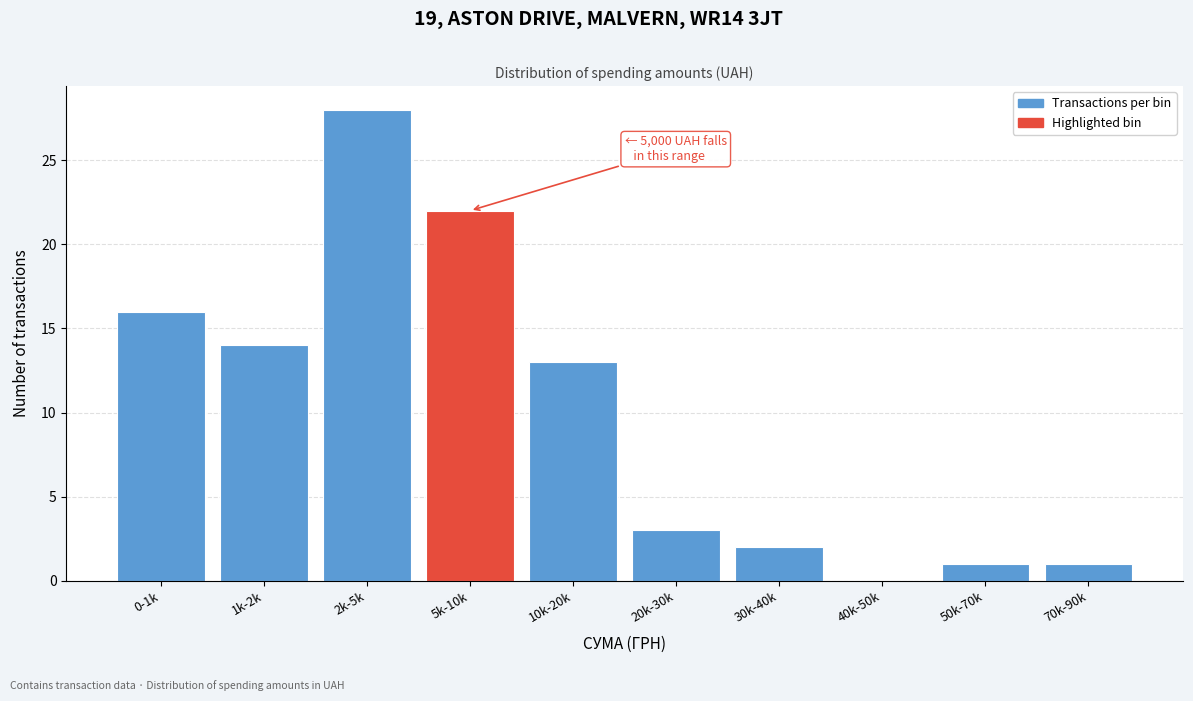

Reading left to right, what are all the values shown in this chart?

0-1k=16	1k-2k=14	2k-5k=28	5k-10k=22	10k-20k=13	20k-30k=3	30k-40k=2	40k-50k=0	50k-70k=1	70k-90k=1